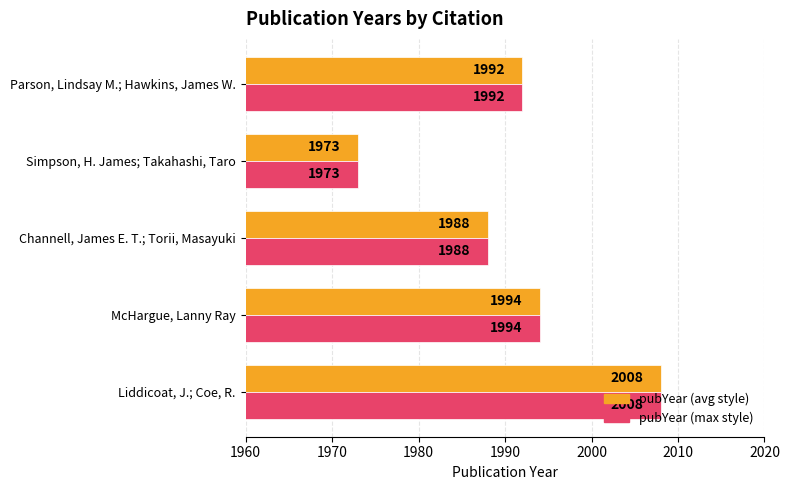

Where is pubYear (max style) nearest to the value 1990?

Channell, James E. T.; Torii, Masayuki